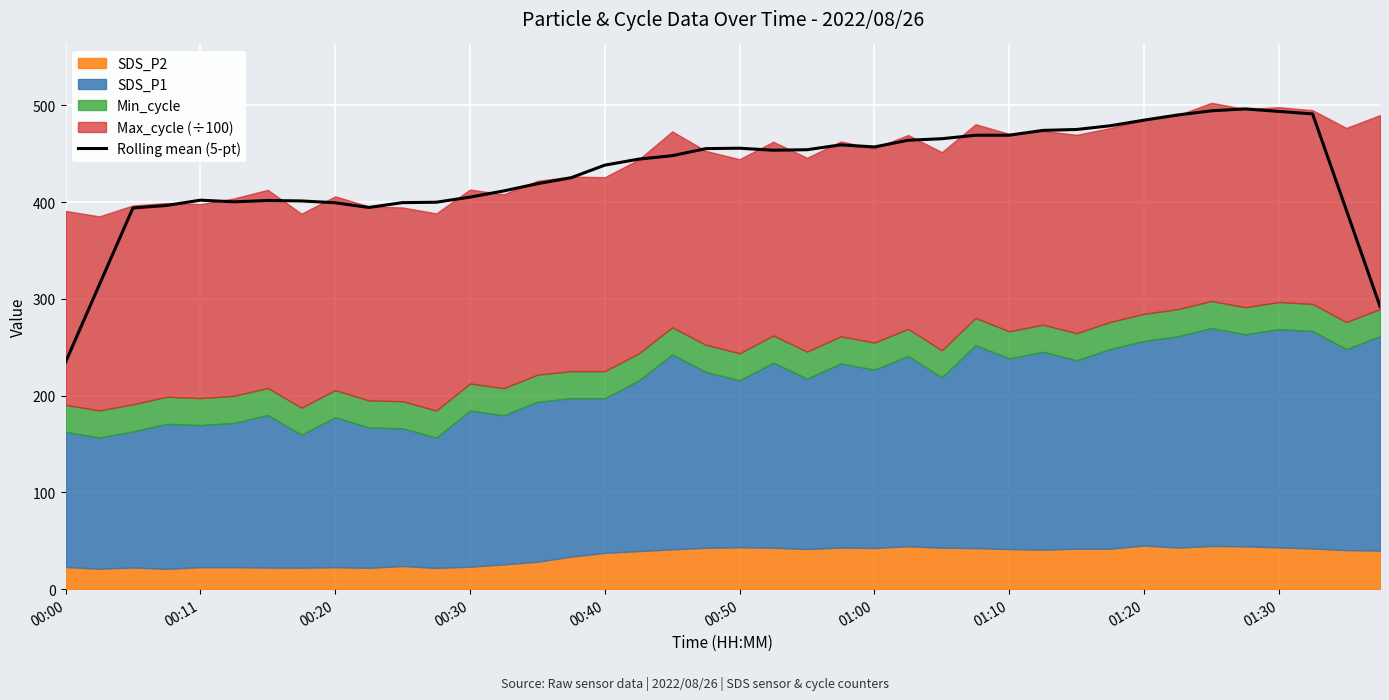

At which label does Rolling mean (5-pt) reach its minimum?

00:00